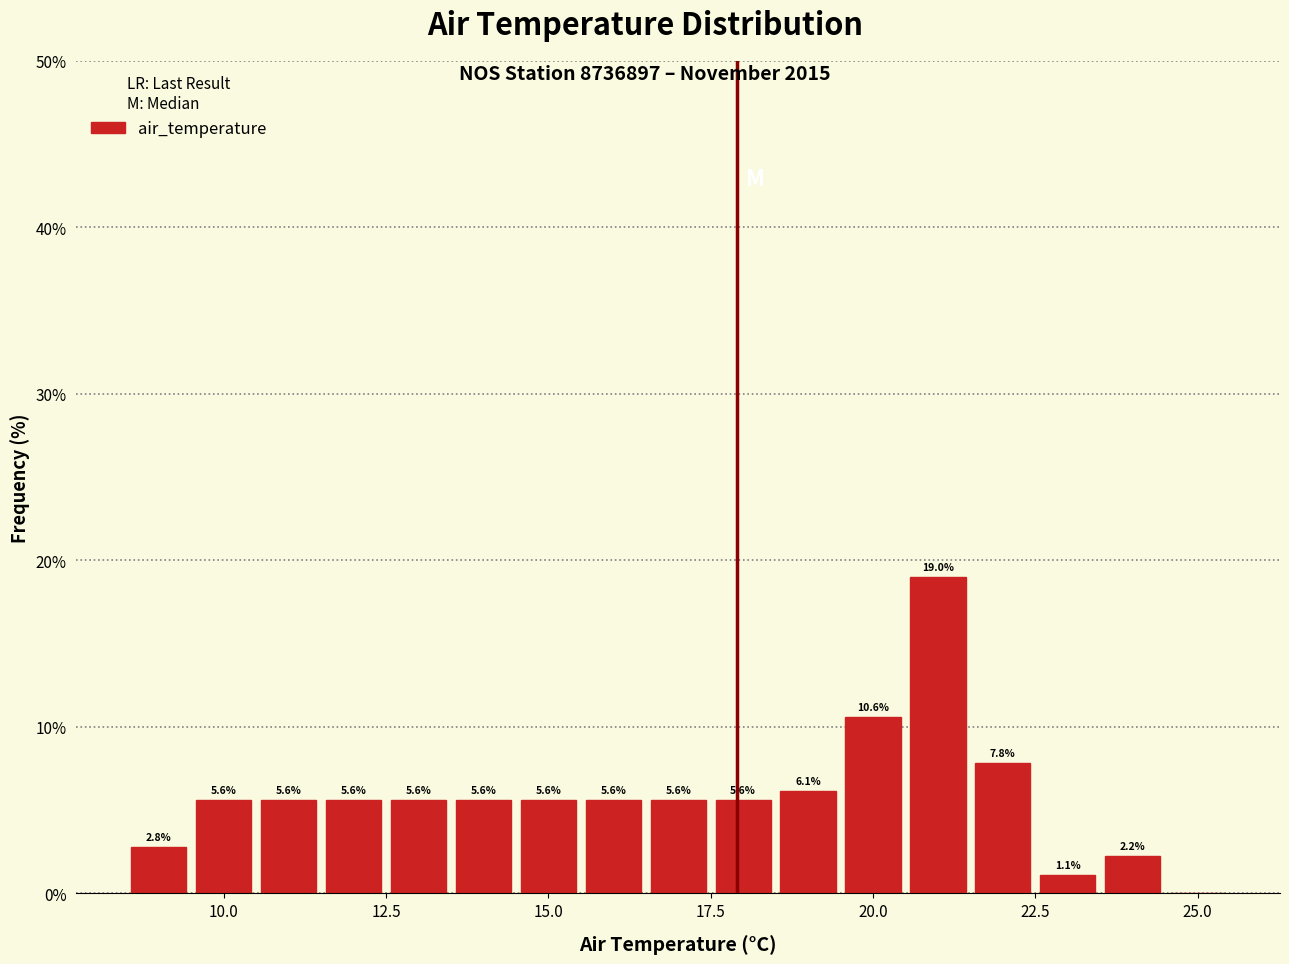

Around what value on the x-axis is the tallest bar? Give the approximate position of its centre, as read against the axis.

21.0